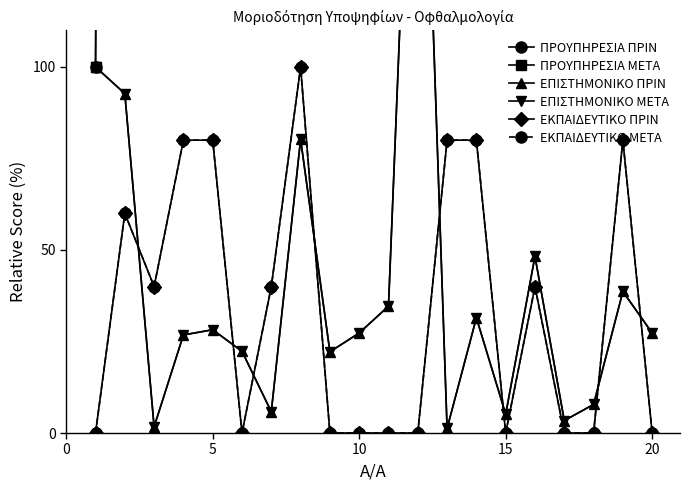

Reading left to right, transcribe all the data shown in this chart.

ΠΡΟΥΠΗΡΕΣΙΑ ΠΡΙΝ: 100.0	1406.6	256.3	3199.0	1787.5	1062.7	1222.8	2760.0	2932.5	600.0	1049.4	1041.3	1474.3	1662.2	557.0	519.6	334.3	1675.0	2230.7	2603.2
ΠΡΟΥΠΗΡΕΣΙΑ ΜΕΤΑ: 100.0	1406.6	256.3	3199.0	1787.5	1062.7	1222.8	2760.0	2932.5	2603.2	1049.4	1041.3	1474.3	1662.2	557.0	519.6	334.3	1675.0	2230.7	2603.2
ΕΠΙΣΤΗΜΟΝΙΚΟ ΠΡΙΝ: 100.0	92.7	1.7	26.8	28.2	22.3	5.8	80.2	22.2	27.3	34.6	232.2	1.2	31.5	5.1	48.3	3.4	7.8	38.7	27.3
ΕΠΙΣΤΗΜΟΝΙΚΟ ΜΕΤΑ: 100.0	92.7	1.7	26.8	28.2	22.3	5.8	80.2	22.2	27.3	34.6	232.2	1.2	31.5	5.1	48.3	3.4	7.8	38.7	27.3
ΕΚΠΑΙΔΕΥΤΙΚΟ ΠΡΙΝ: 0.0	60.0	40.0	80.0	80.0	0.0	40.0	100.0	0.0	0.0	0.0	0.0	80.0	80.0	0.0	40.0	0.0	0.0	80.0	0.0
ΕΚΠΑΙΔΕΥΤΙΚΟ ΜΕΤΑ: 0.0	60.0	40.0	80.0	80.0	0.0	40.0	100.0	0.0	0.0	0.0	0.0	80.0	80.0	0.0	40.0	0.0	0.0	80.0	0.0